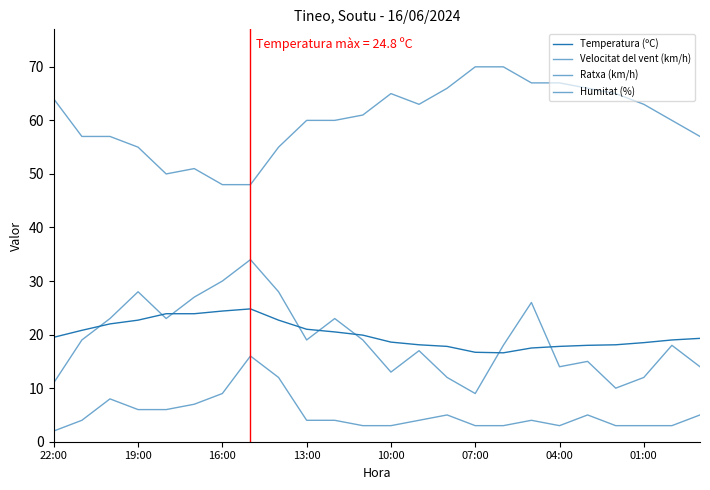

List the series in order of their peak value, highest first.

Humitat (%), Ratxa (km/h), Temperatura (ºC), Velocitat del vent (km/h)